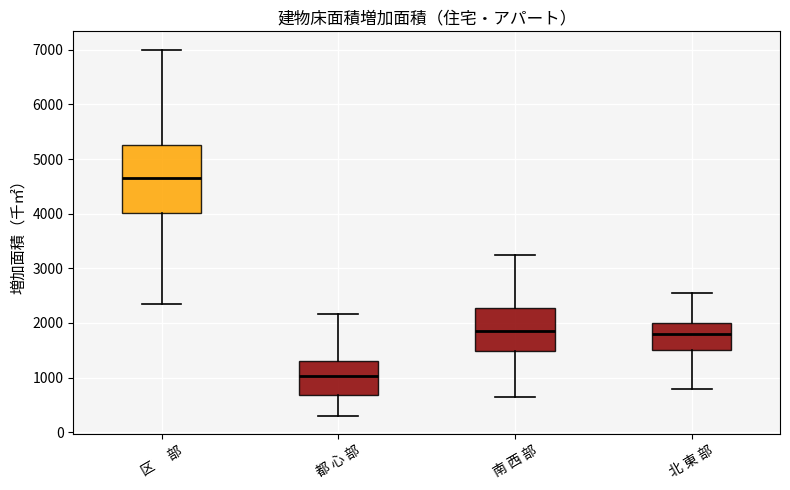

Reading left to right, transcribe this box plot: for each box, give where its median line is, the range the box spans, and where its two whiskers end, as read against the y-axis. The values are not printed on the chart, so give them approximately, as read against the axis.

区 部: median 4700, box 4000 to 5300, whiskers 2400 to 7000
都 心 部: median 1000, box 700 to 1300, whiskers 300 to 2200
南 西 部: median 1800, box 1500 to 2300, whiskers 600 to 3200
北 東 部: median 1800, box 1500 to 2000, whiskers 800 to 2600